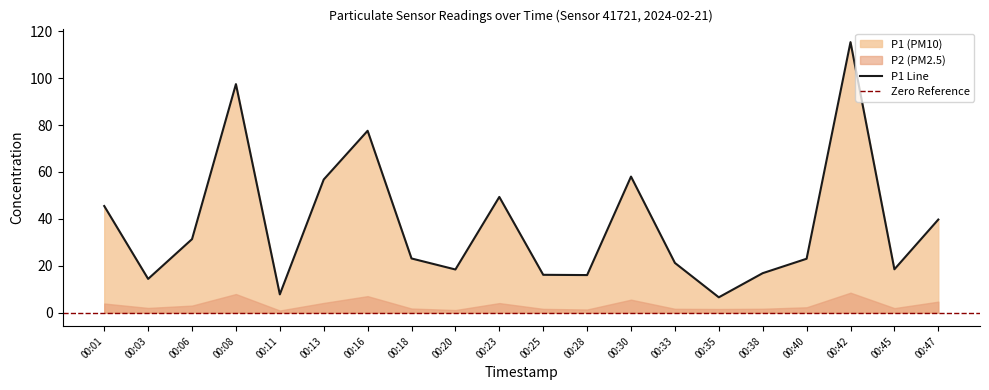

What is the maximum value shown in the chart?

115.4